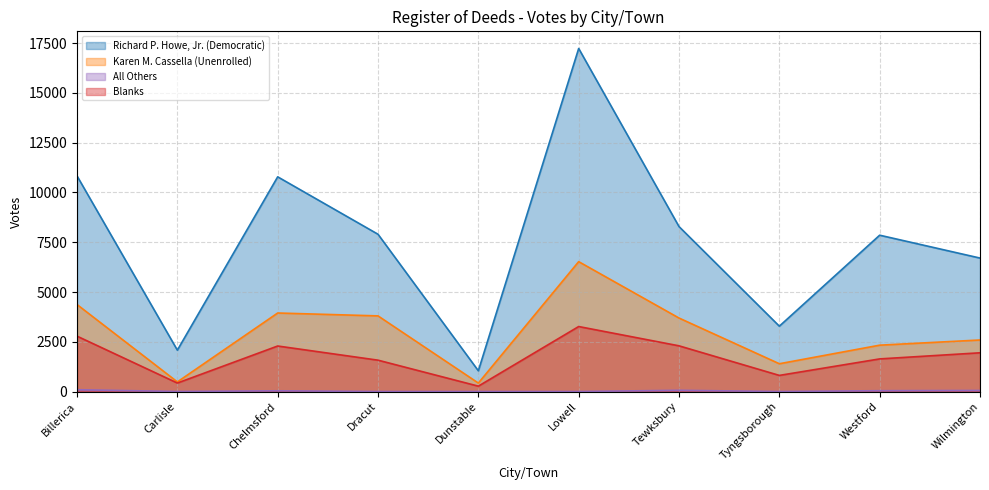

At which label is Blanks closest to 1767?

Westford